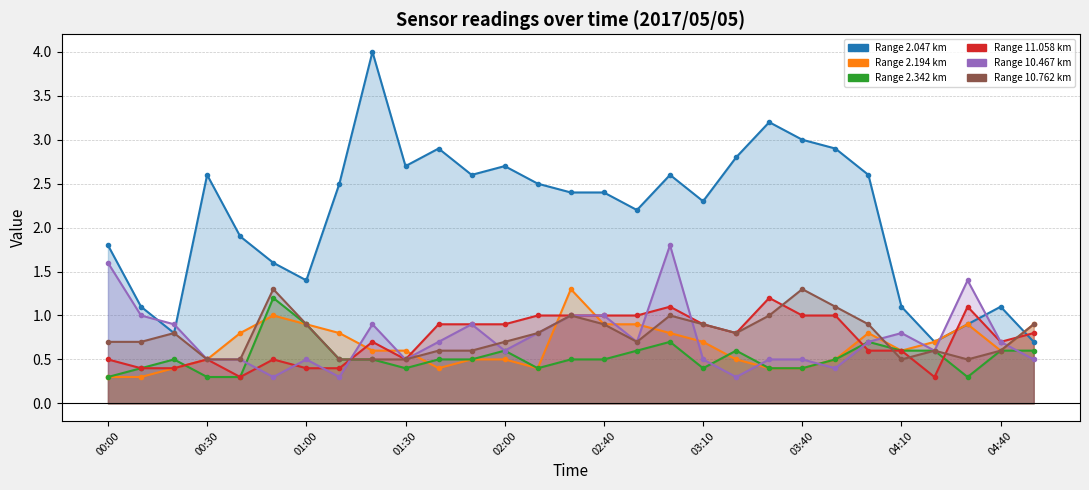

What are all the series names shown in the legend?

2.047, 2.194, 2.342, 11.058, 10.467, 10.762